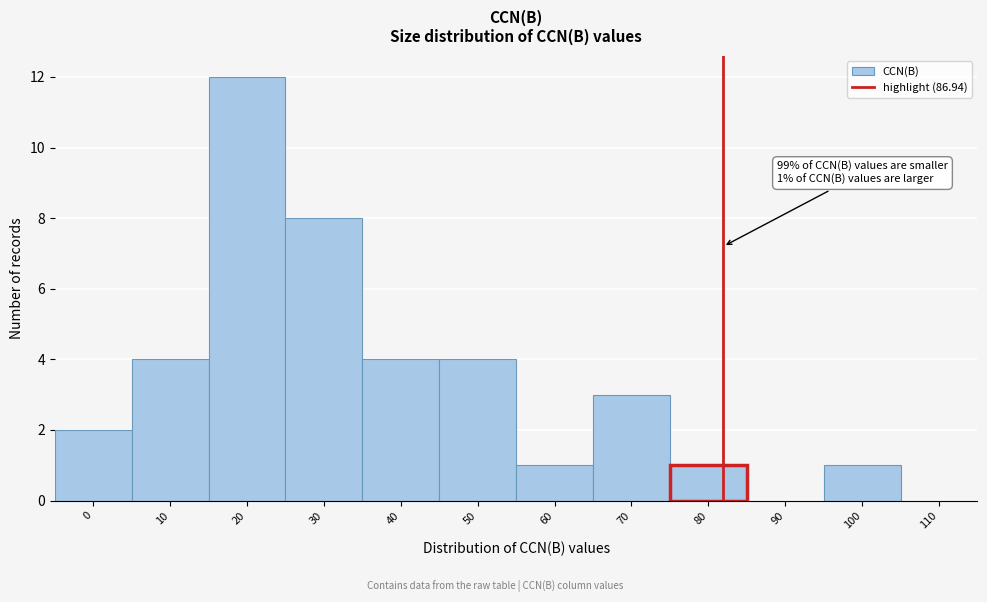

Reading left to right, transcribe all the data shown in this chart.

0=2	10=4	20=12	30=8	40=4	50=4	60=1	70=3	80=1	90=0	100=1	110=0